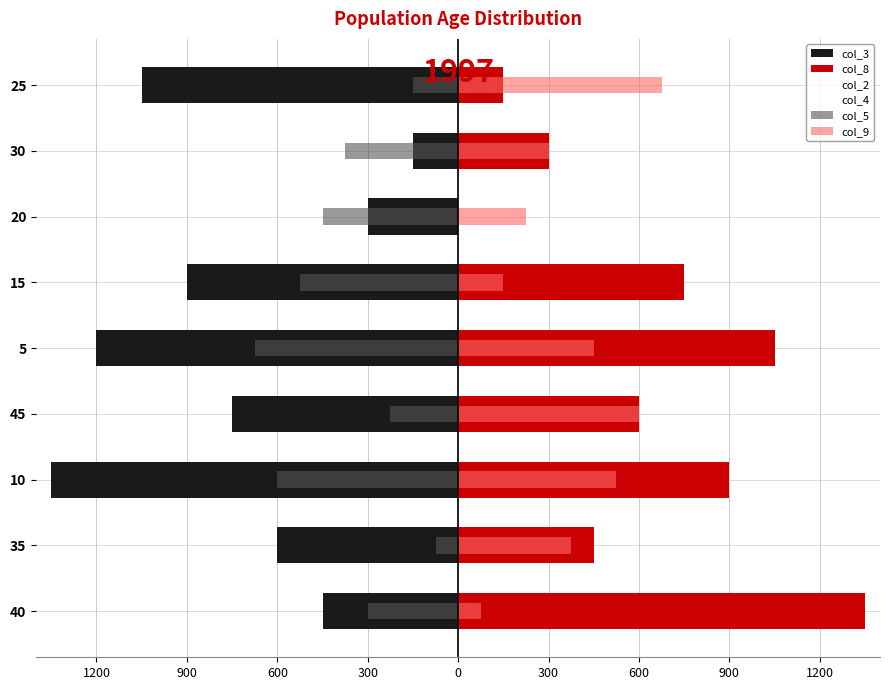

How many bars are there in total?

54